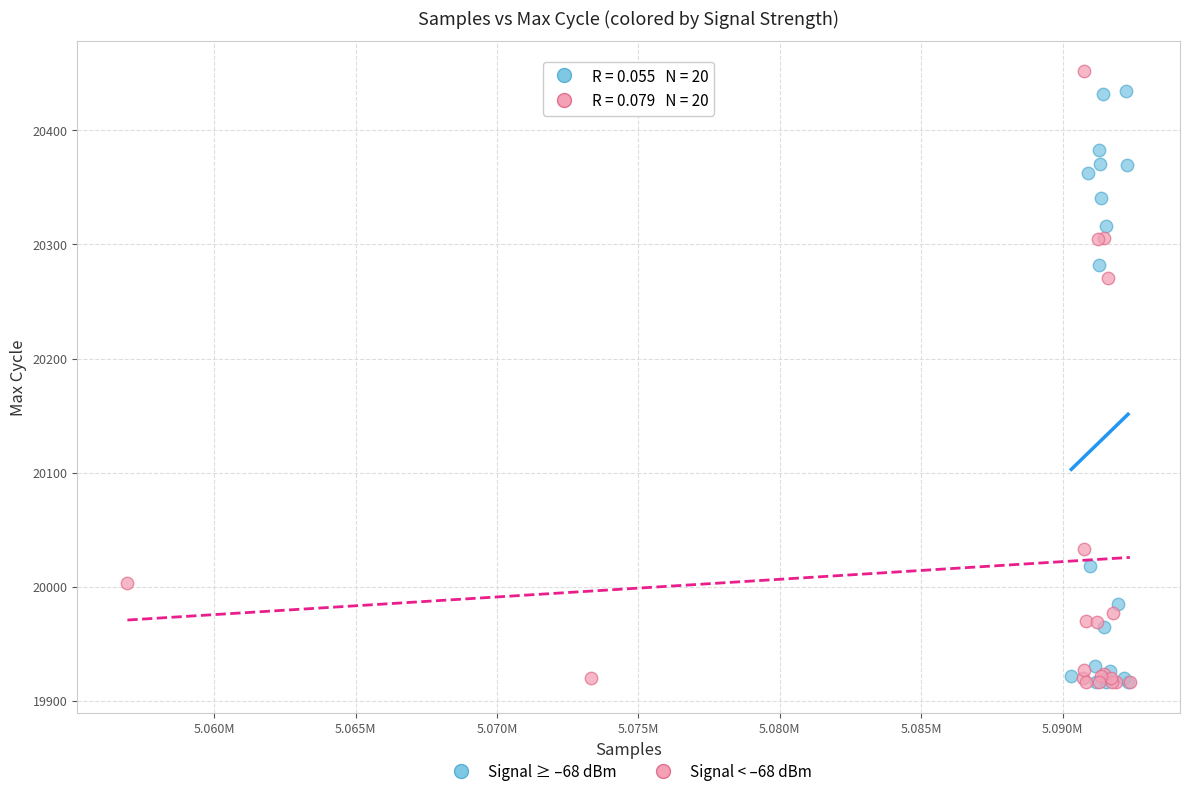

Which series reaches the maximum Y coordinate?

Signal < –68 dBm